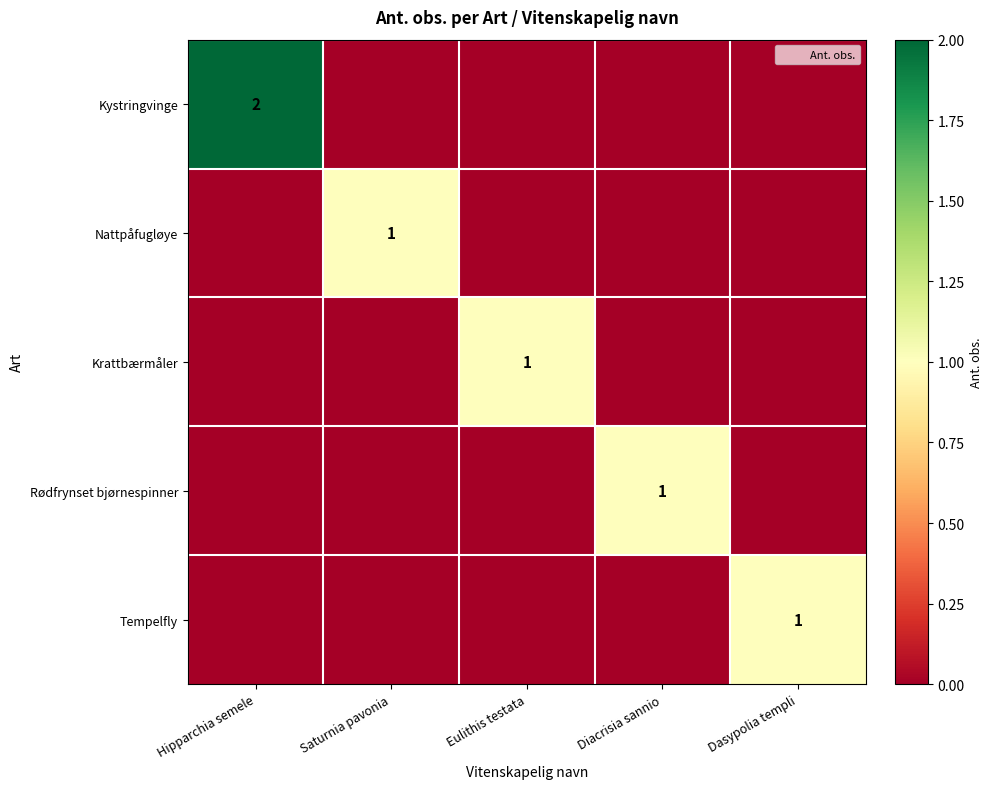

True or false: Rødfrynset bjørnespinner has a value of 1 at Diacrisia sannio.

False